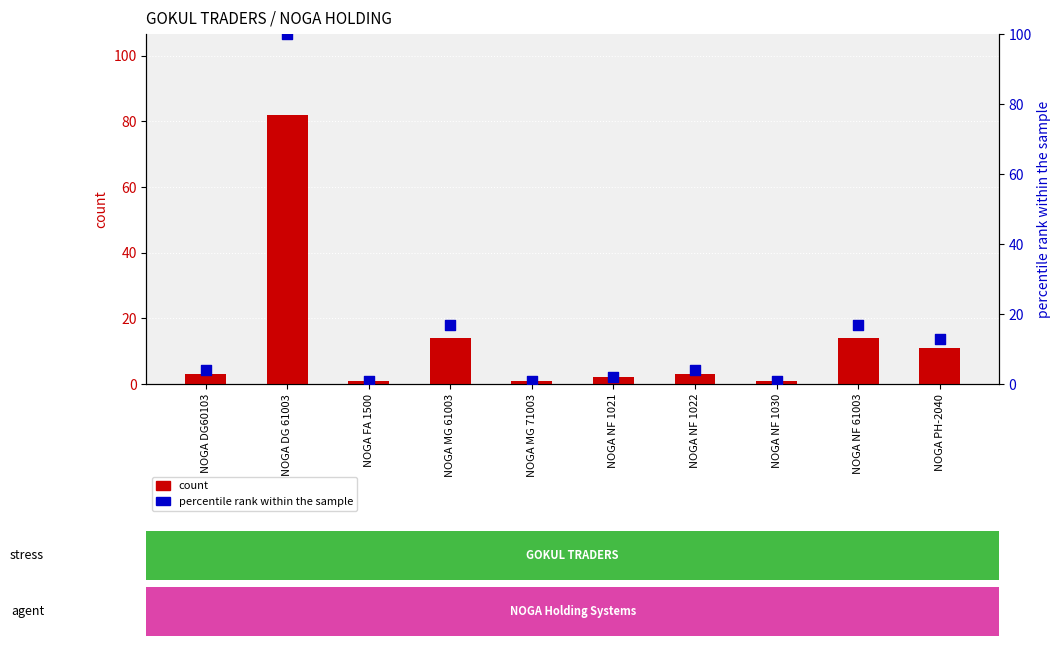

What are all the series names shown in the legend?

count, percentile rank within the sample